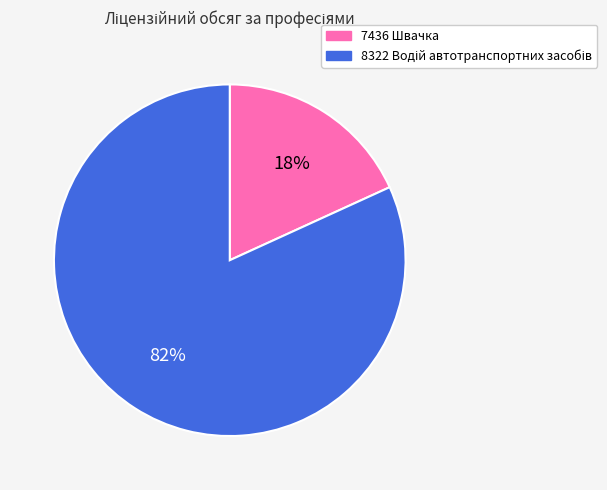

What percentage is the 7436 Швачка slice, to the nearest percent?

18%